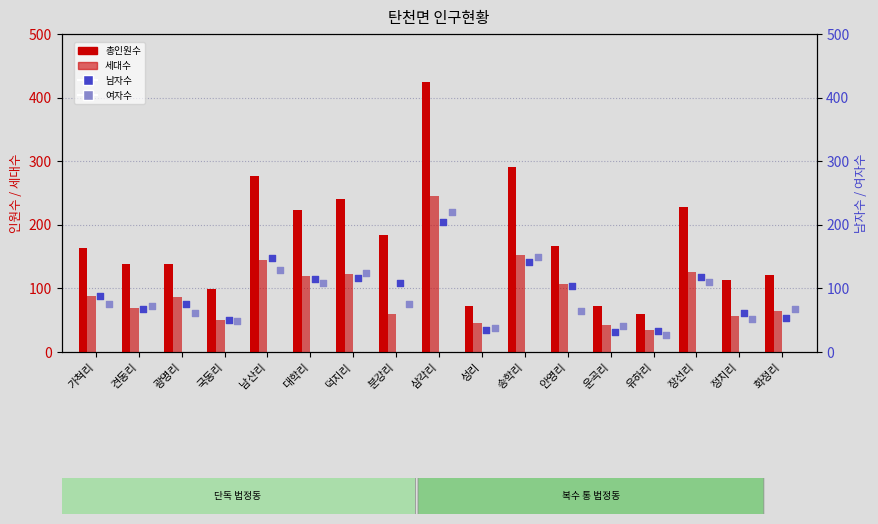

What are all the series names shown in the legend?

총인원수, 세대수, 남자수, 여자수